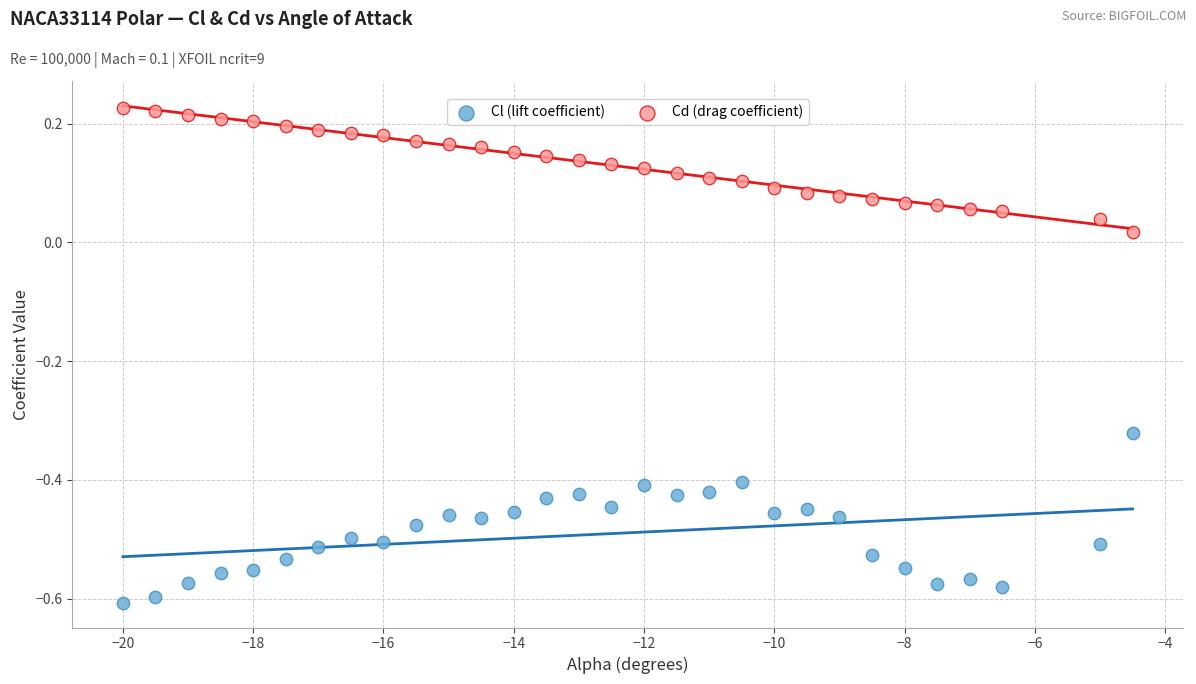

Which series contains the lowest Y value?

Cl (lift coefficient)